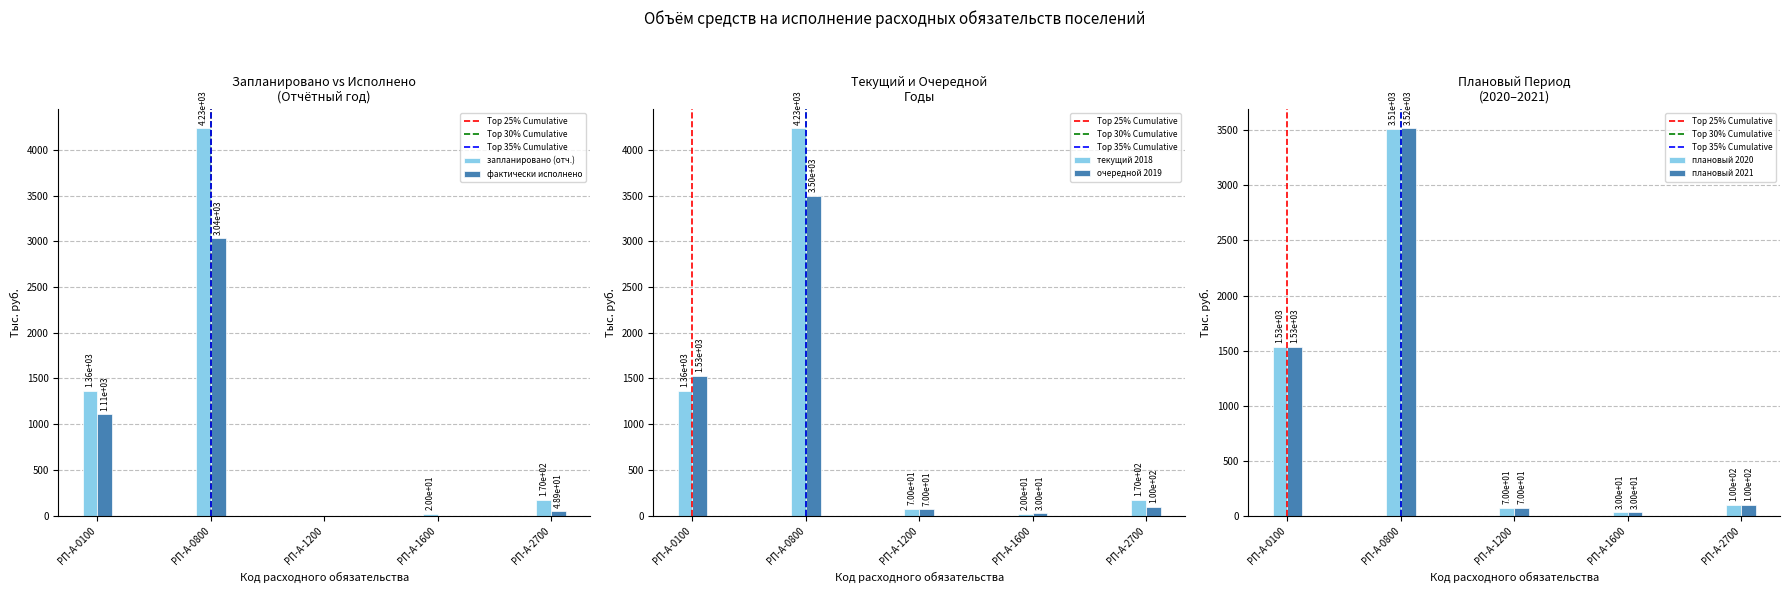

Which series has the largest total across all categories?

текущий 2018